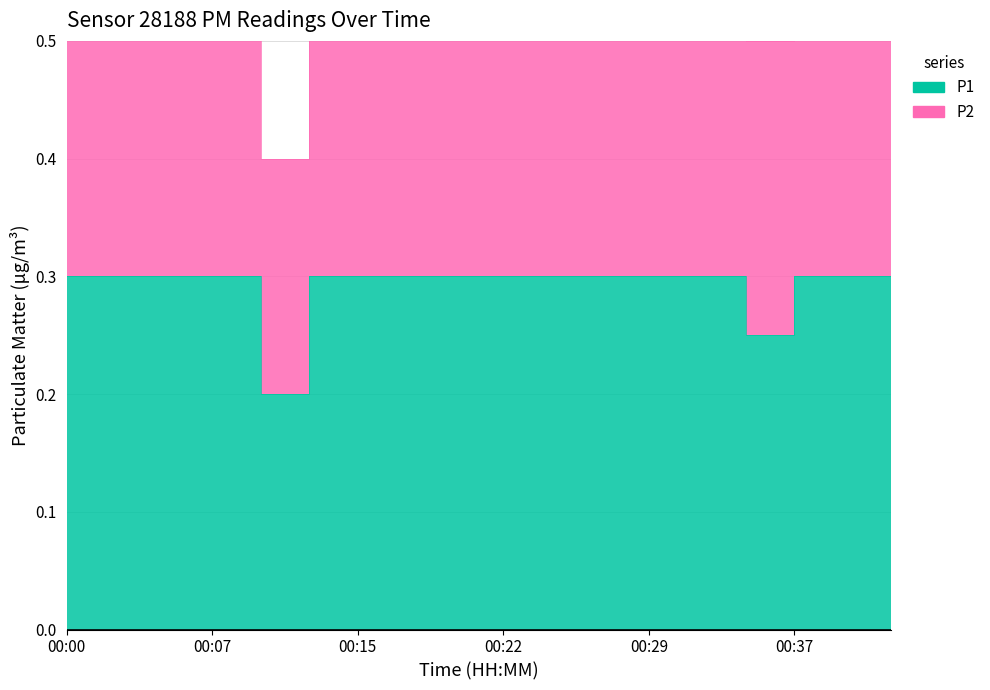

Which series changed the most between 00:37 and 00:39?

P1